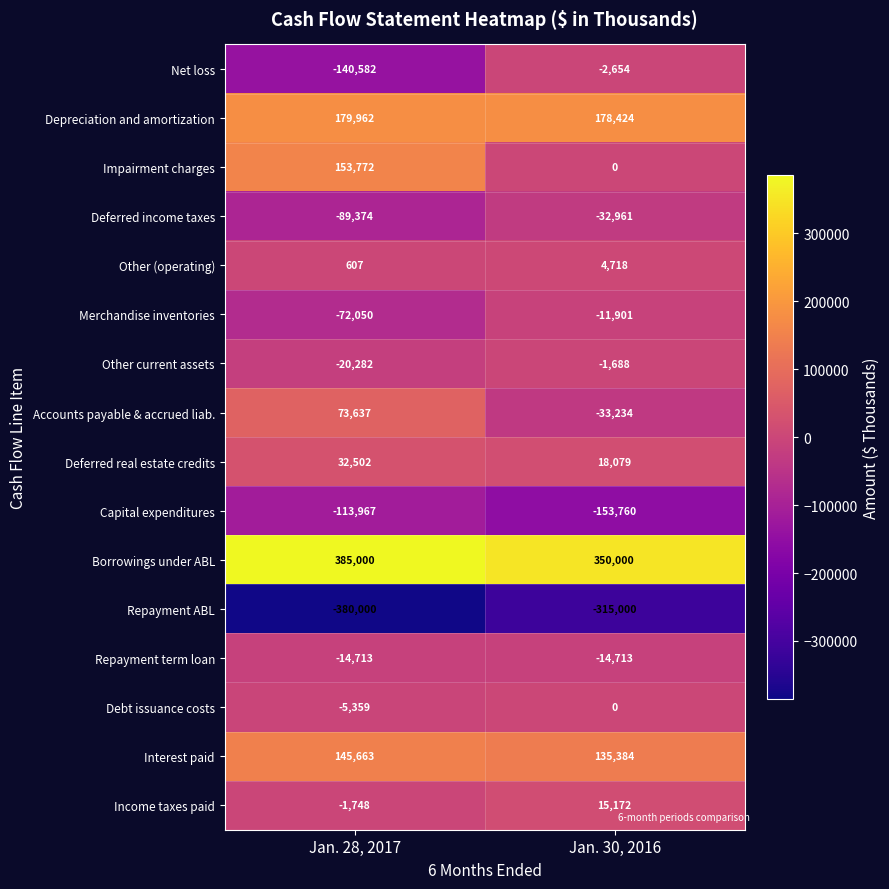

Which series has the largest range (max minus min)?

Impairment charges